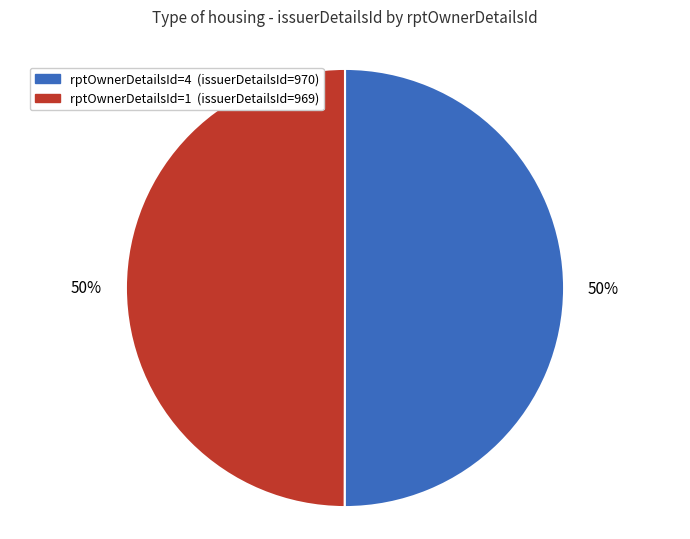

To the nearest percent, what is the average slice percentage?

50%